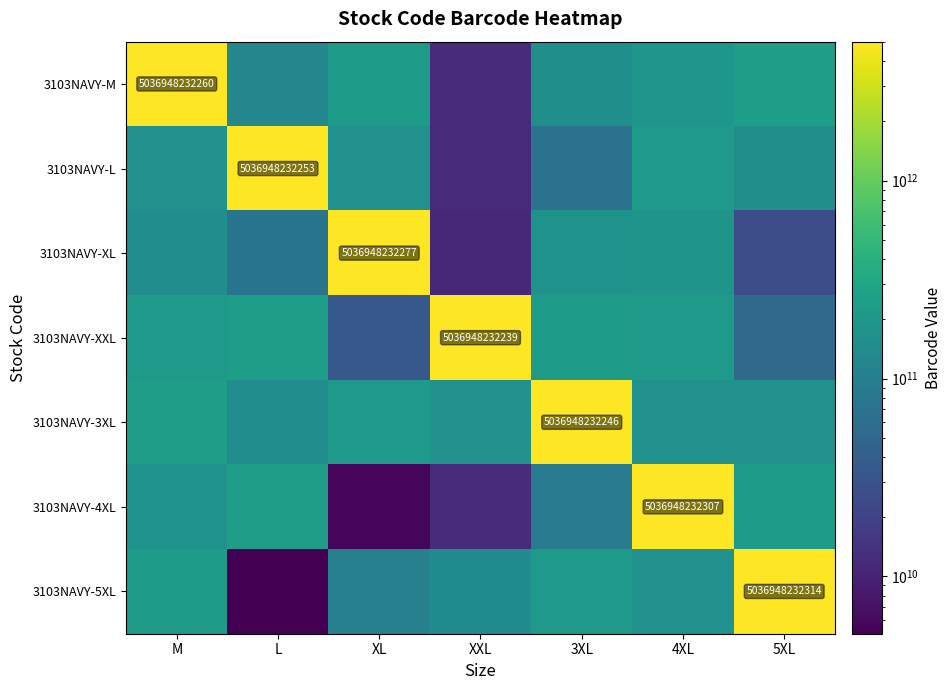

At which category is the sum across all series the highest?

M